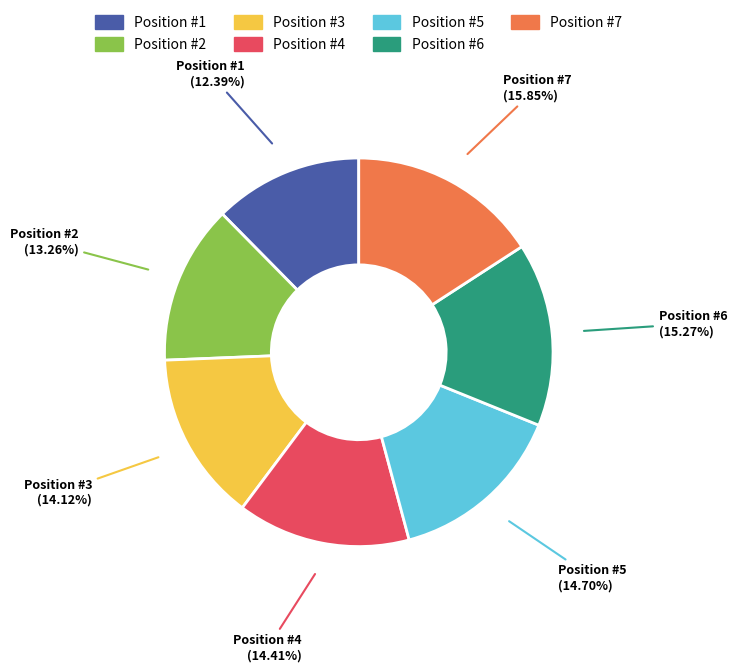

Is there a majority slice in this chart?

No